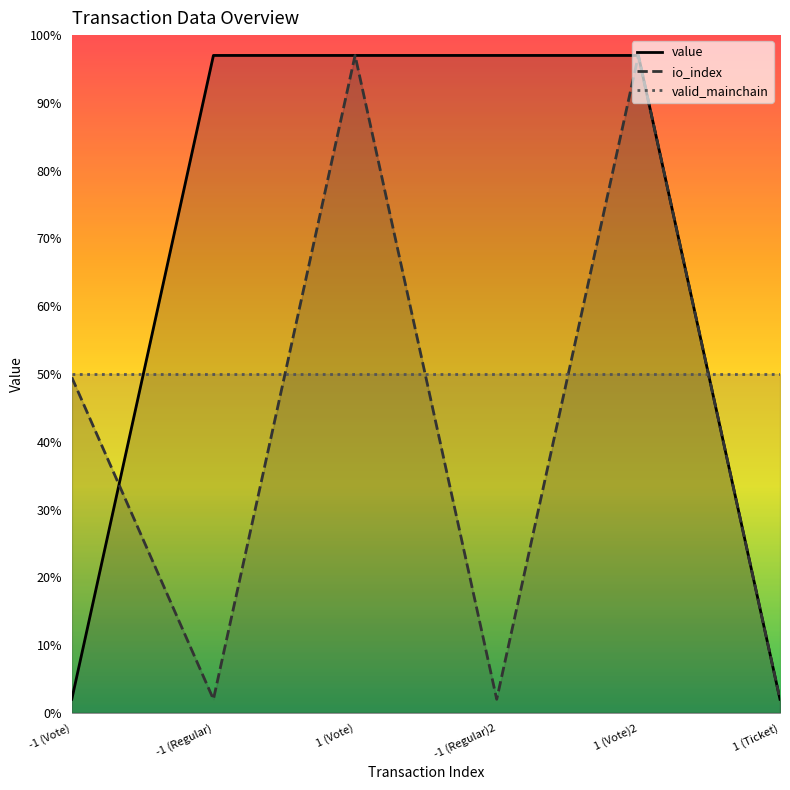

Between -1 (Regular)2 and -1 (Vote), which is larger?

-1 (Regular)2